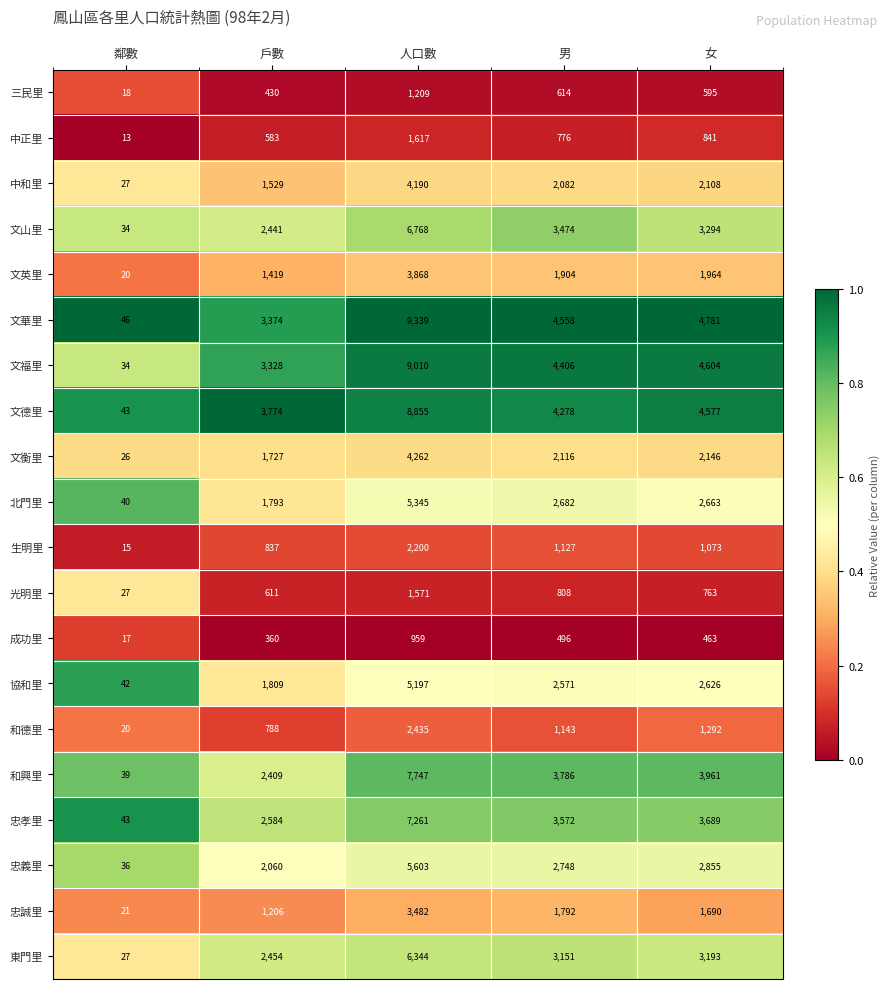

Rank the series by their maximum value, from highest to lowest.

文華里, 文福里, 文德里, 和興里, 忠孝里, 文山里, 東門里, 忠義里, 北門里, 協和里, 文衡里, 中和里, 文英里, 忠誠里, 和德里, 生明里, 中正里, 光明里, 三民里, 成功里